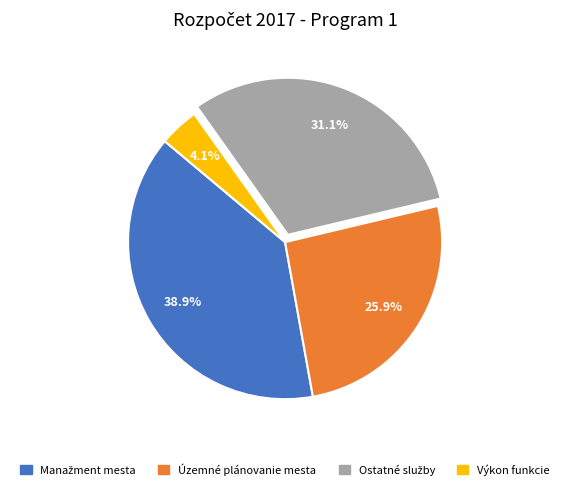

Is there any slice that represents more than half of the pie?

No